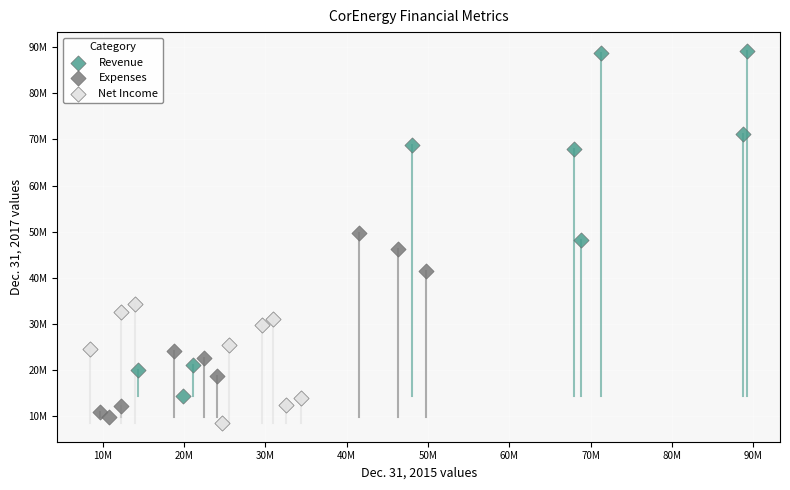

Which series contains the lowest Y value?

Net Income